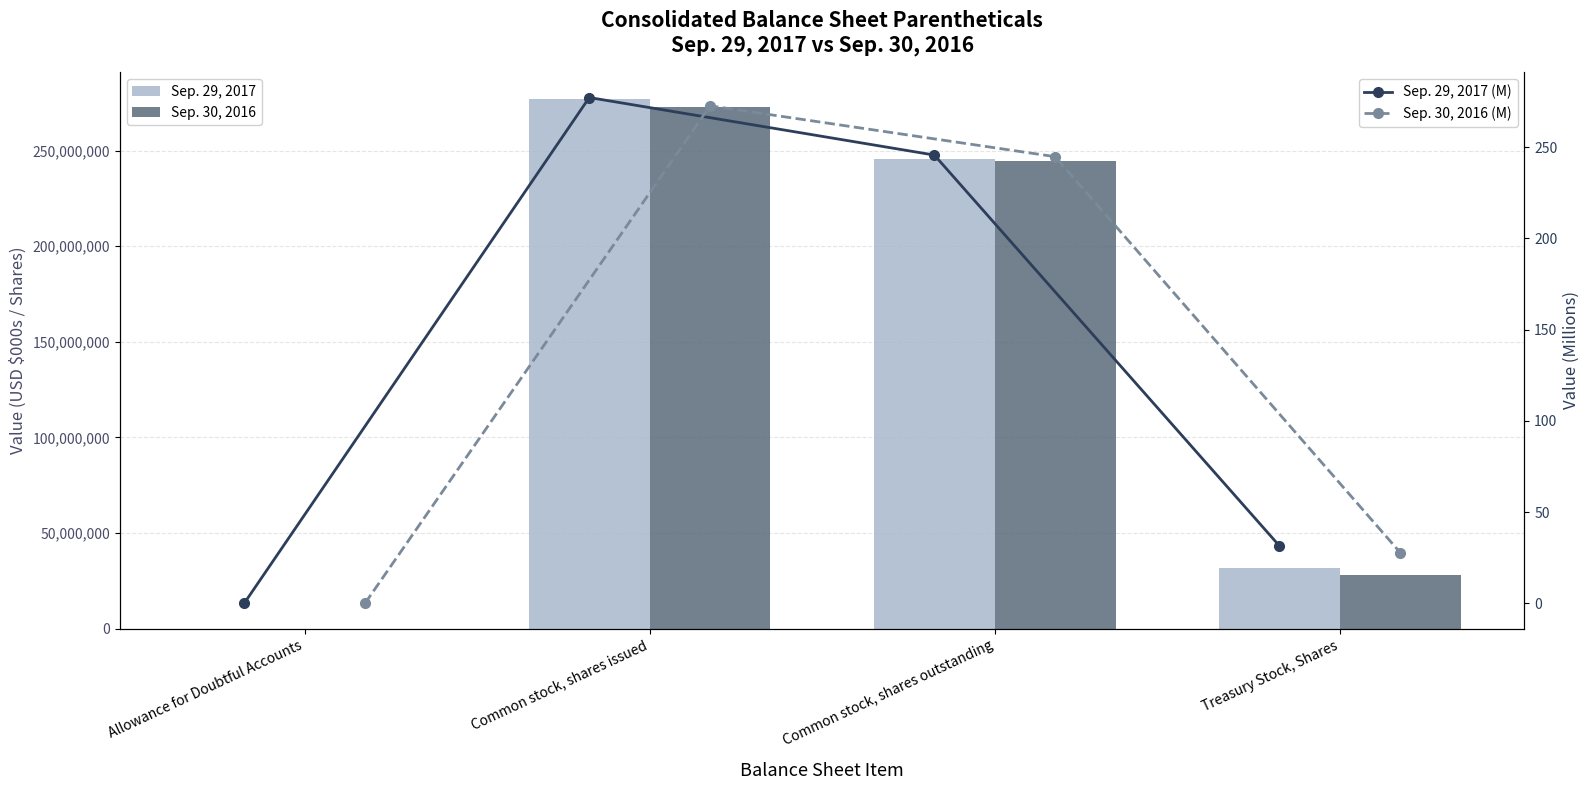

Which has a higher value, Allowance for Doubtful Accounts or Common stock, shares outstanding?

Common stock, shares outstanding